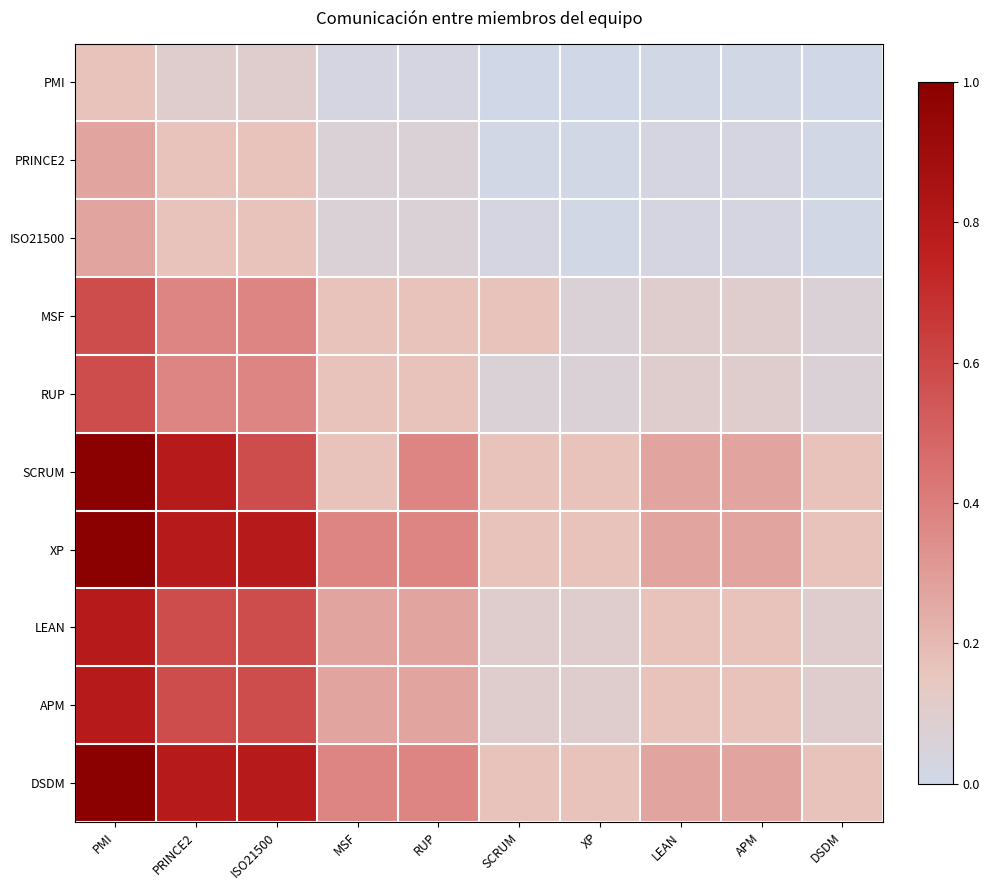

Reading right to left, transcribe all the data shown in this chart.

PMI: DSDM=0.0	APM=0.0	LEAN=0.0	XP=0.0	SCRUM=0.0	RUP=0.0	MSF=0.0	ISO21500=0.1	PRINCE2=0.1	PMI=0.2
PRINCE2: DSDM=0.0	APM=0.0	LEAN=0.0	XP=0.0	SCRUM=0.0	RUP=0.1	MSF=0.1	ISO21500=0.2	PRINCE2=0.2	PMI=0.3
ISO21500: DSDM=0.0	APM=0.0	LEAN=0.0	XP=0.0	SCRUM=0.0	RUP=0.1	MSF=0.1	ISO21500=0.2	PRINCE2=0.2	PMI=0.3
MSF: DSDM=0.1	APM=0.1	LEAN=0.1	XP=0.1	SCRUM=0.2	RUP=0.2	MSF=0.2	ISO21500=0.4	PRINCE2=0.4	PMI=0.6
RUP: DSDM=0.1	APM=0.1	LEAN=0.1	XP=0.1	SCRUM=0.1	RUP=0.2	MSF=0.2	ISO21500=0.4	PRINCE2=0.4	PMI=0.6
SCRUM: DSDM=0.2	APM=0.3	LEAN=0.3	XP=0.2	SCRUM=0.2	RUP=0.4	MSF=0.2	ISO21500=0.6	PRINCE2=0.8	PMI=1.0
XP: DSDM=0.2	APM=0.3	LEAN=0.3	XP=0.2	SCRUM=0.2	RUP=0.4	MSF=0.4	ISO21500=0.8	PRINCE2=0.8	PMI=1.0
LEAN: DSDM=0.1	APM=0.2	LEAN=0.2	XP=0.1	SCRUM=0.1	RUP=0.3	MSF=0.3	ISO21500=0.6	PRINCE2=0.6	PMI=0.8
APM: DSDM=0.1	APM=0.2	LEAN=0.2	XP=0.1	SCRUM=0.1	RUP=0.3	MSF=0.3	ISO21500=0.6	PRINCE2=0.6	PMI=0.8
DSDM: DSDM=0.2	APM=0.3	LEAN=0.3	XP=0.2	SCRUM=0.2	RUP=0.4	MSF=0.4	ISO21500=0.8	PRINCE2=0.8	PMI=1.0